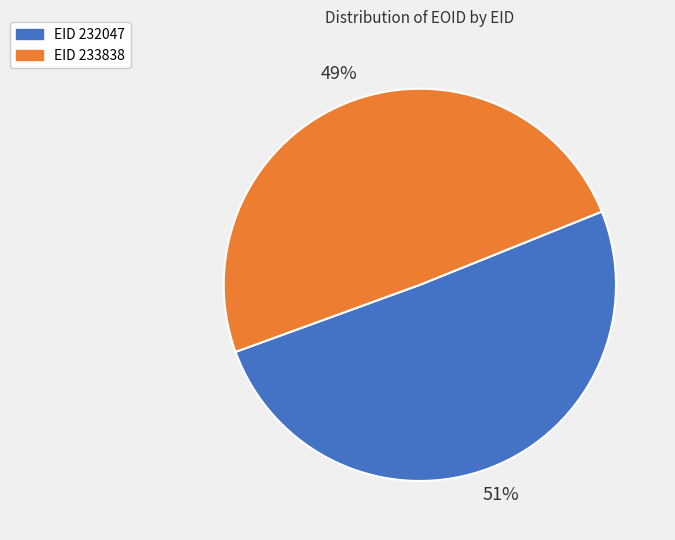

Rank the categories by value from lowest to highest.

EID 233838, EID 232047